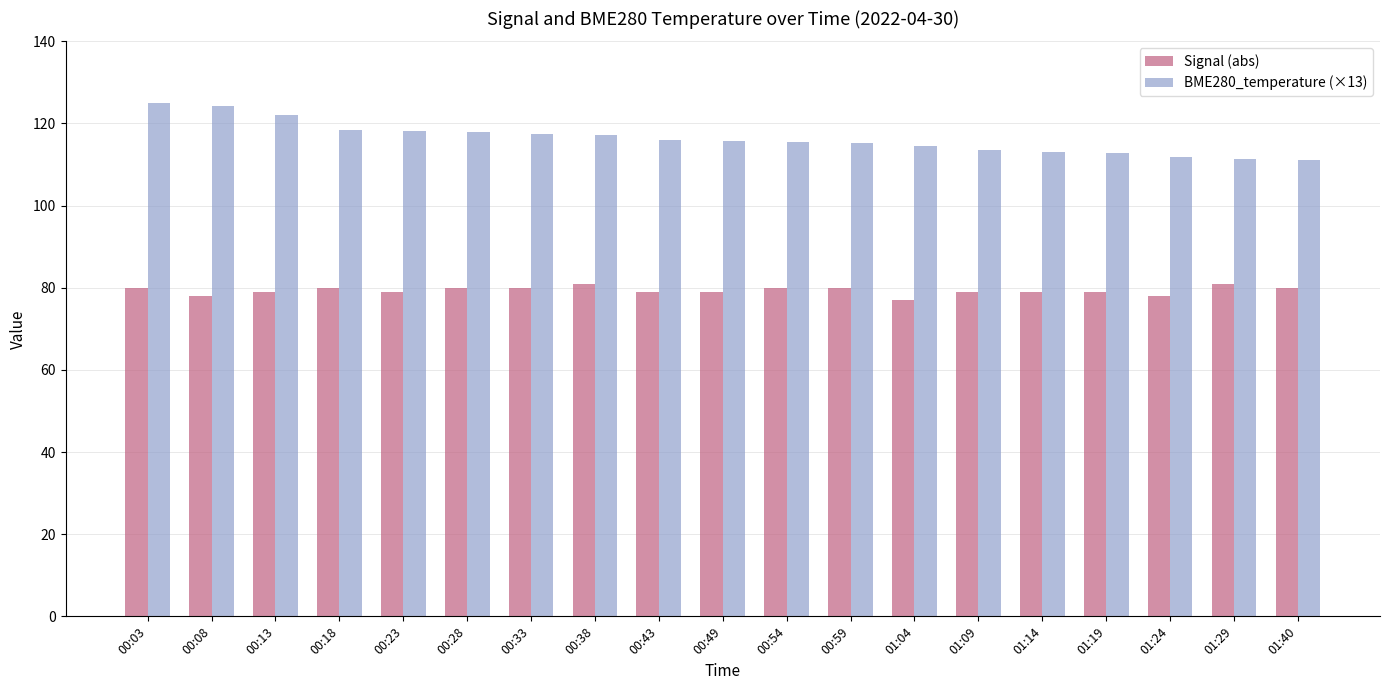

How many bars are there in each group?

2